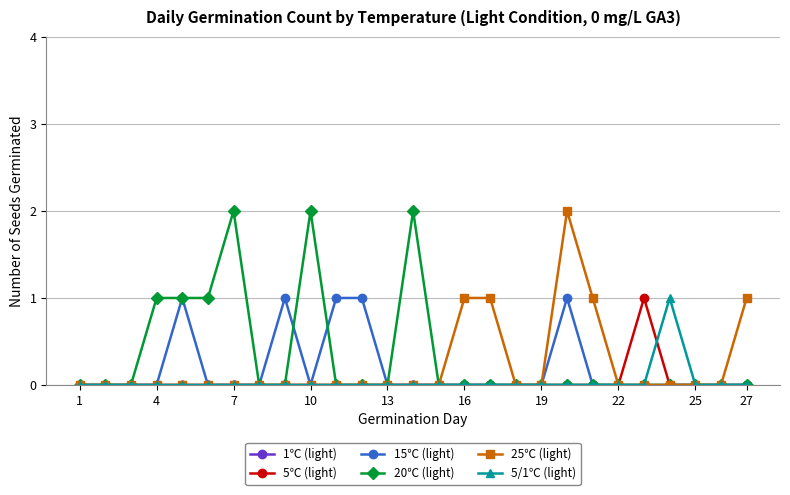

What is the value of the 25℃ (light) point at the 16th from the left?

1